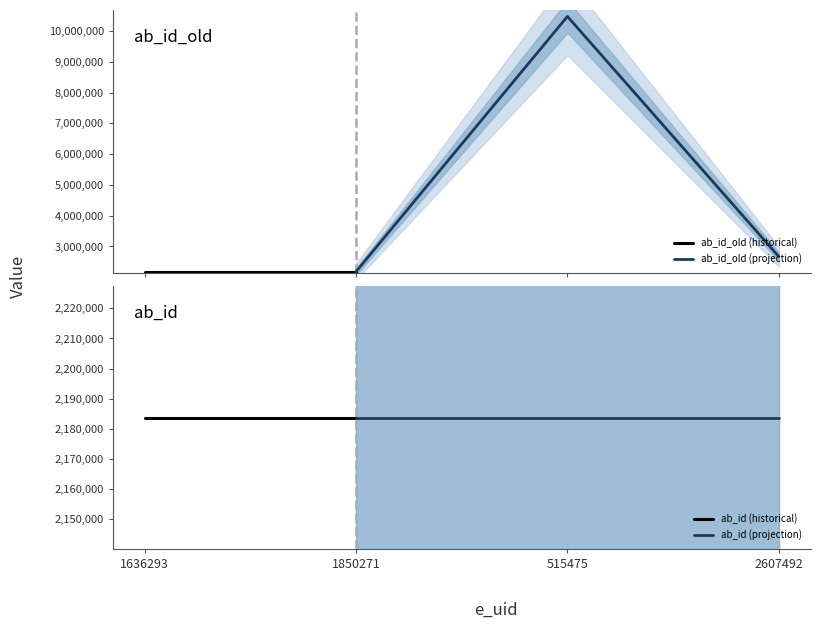

List the labels in order of ab_id_old value, smallest first.

1636293, 1850271, 2607492, 515475